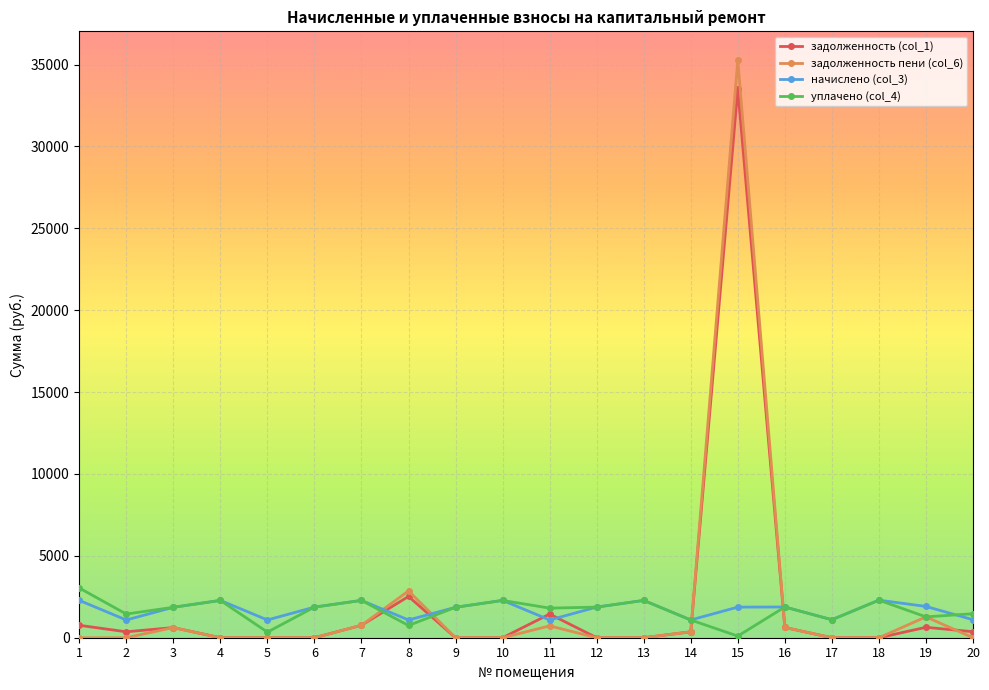

Is it true that задолженность (col_1) equals -10282.6 at 10?

False